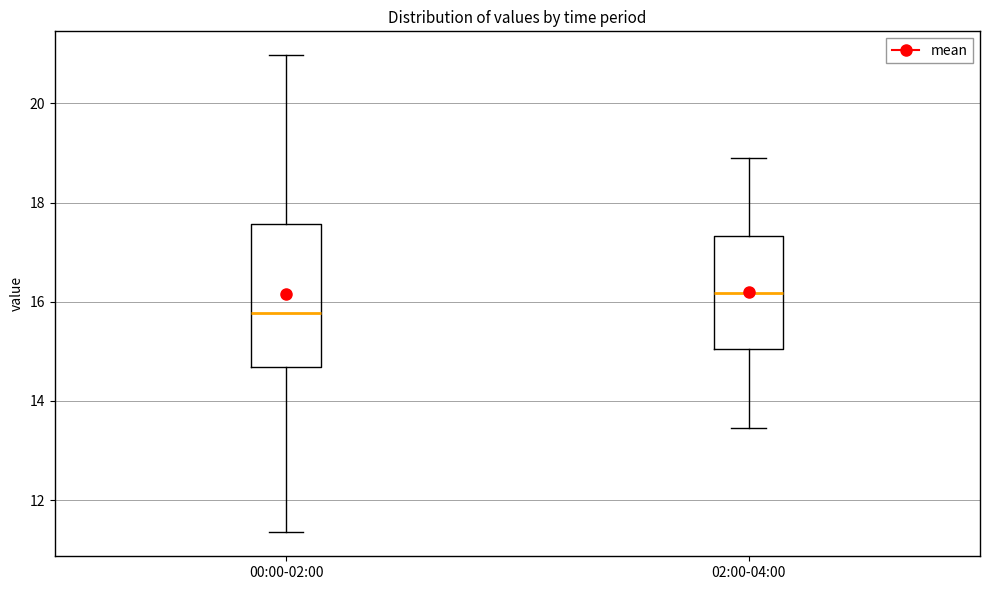

Reading left to right, transcribe this box plot: for each box, give where its median line is, the range the box spans, and where its two whiskers end, as read against the y-axis. The values are not printed on the chart, so give them approximately, as read against the axis.

00:00-02:00: median 15.8, box 14.6 to 17.6, whiskers 11.4 to 21.0
02:00-04:00: median 16.2, box 15.0 to 17.4, whiskers 13.4 to 19.0